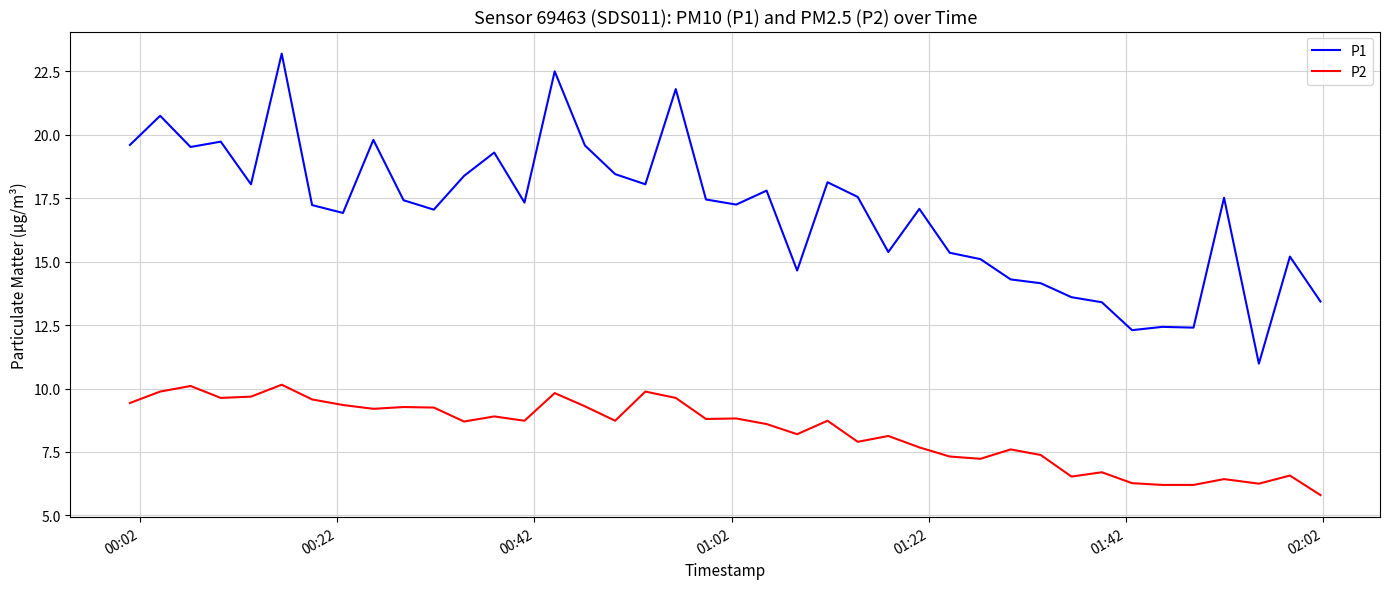

Which series has the widest spread of values?

P1